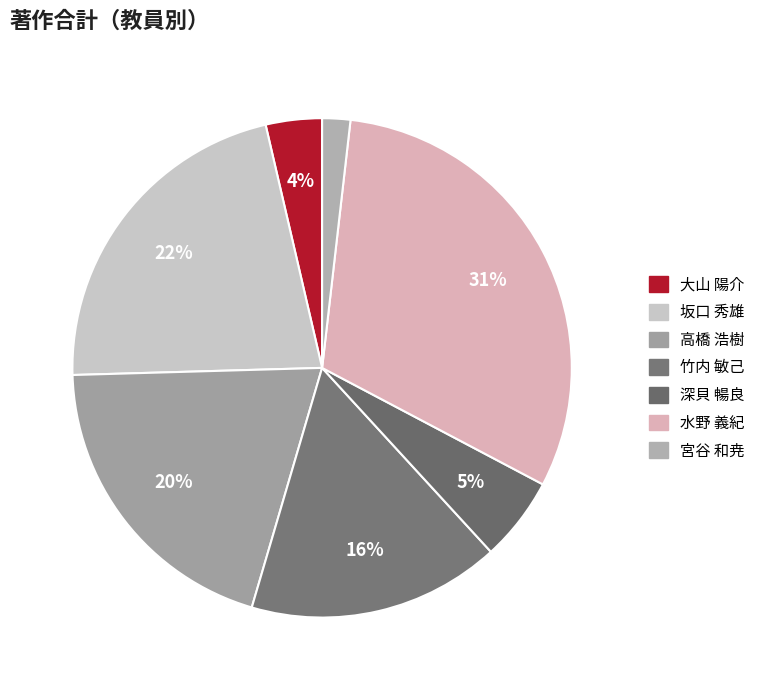

Count the number of slices in the pie.

7